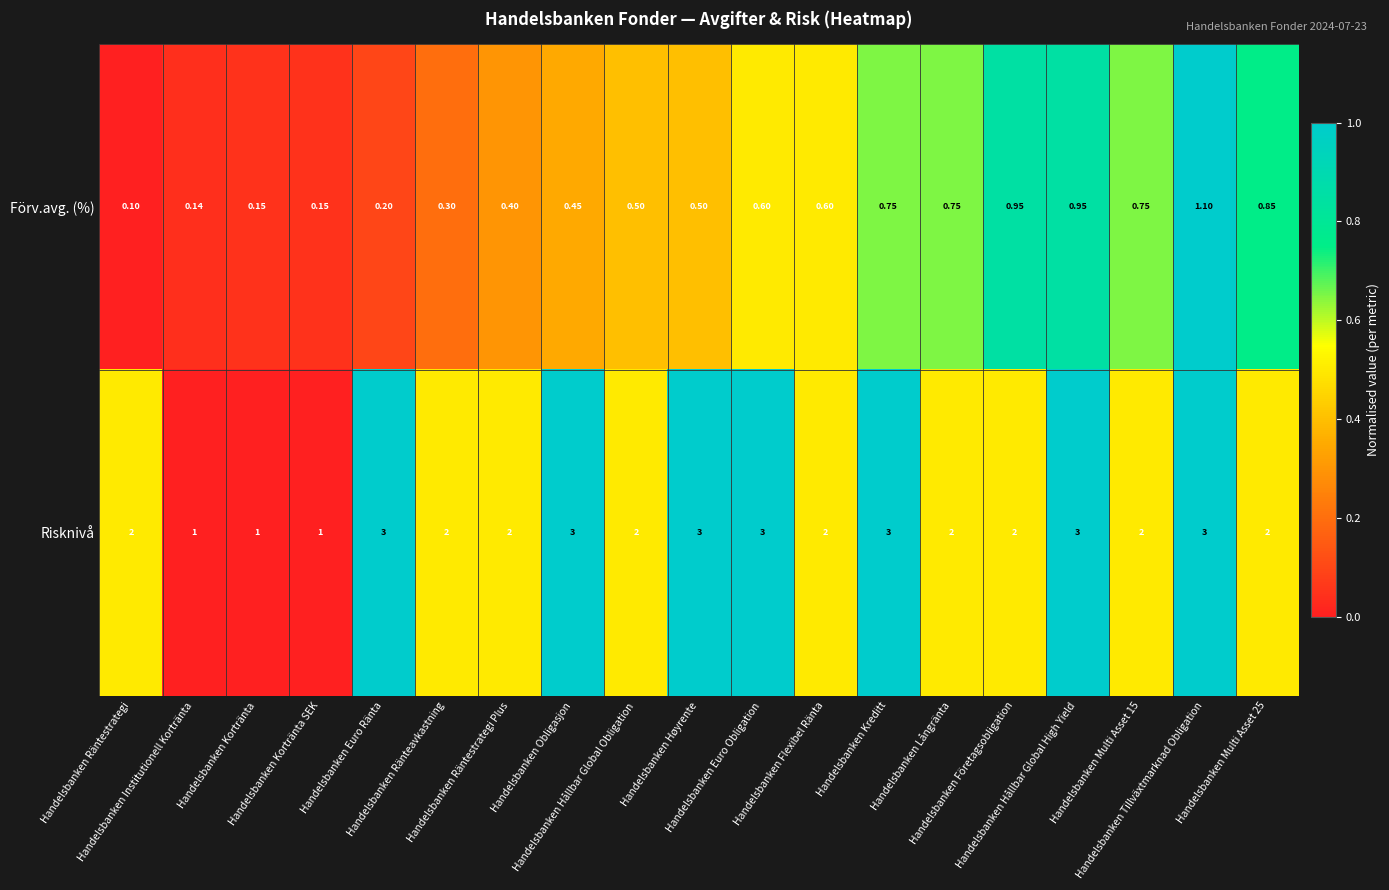

Rank the series by their maximum value, from lowest to highest.

Förv.avg. (%), Risknivå